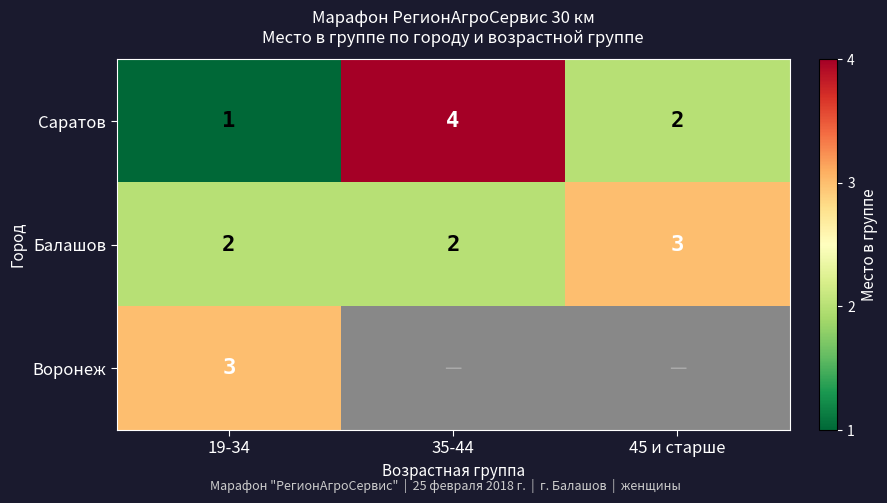

At which label does Саратов first exceed 2?

35-44